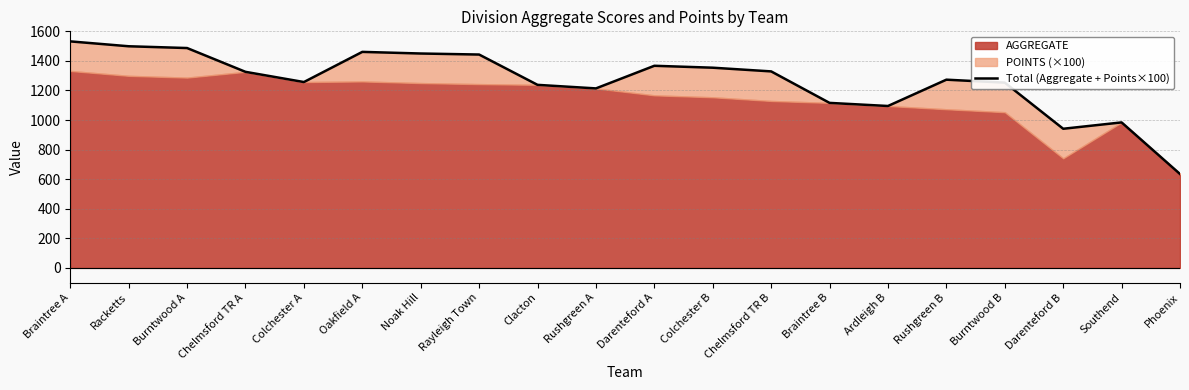

How many points are lower than both their immediate neighbors (excluding endpoints)?

4